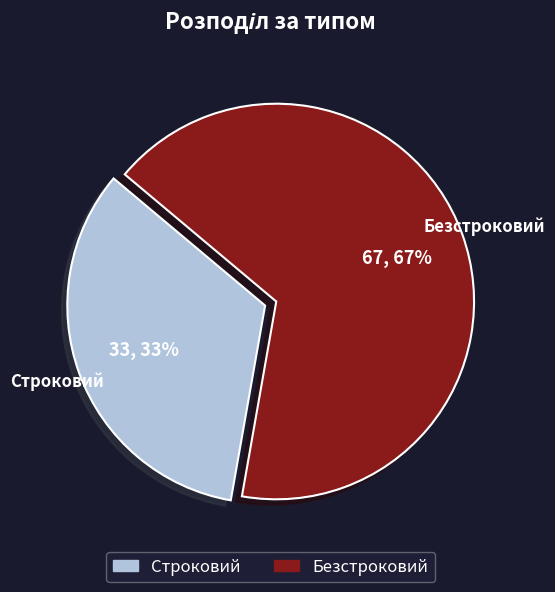

Which slice represents more than half of the pie?

Безстроковий